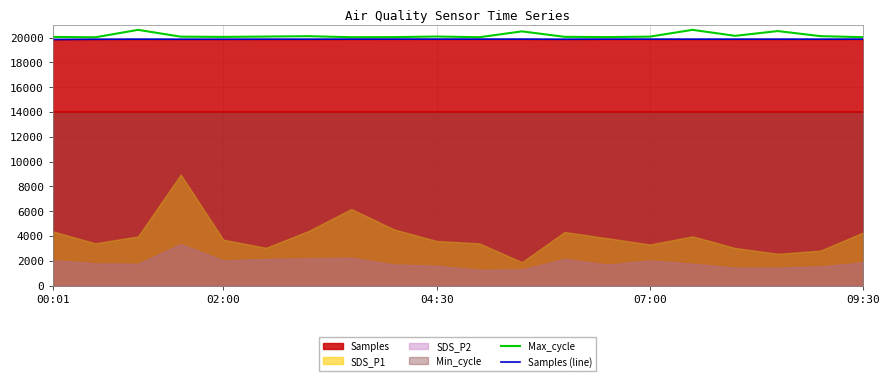

True or false: Samples (line) and Max_cycle intersect in this chart.

False